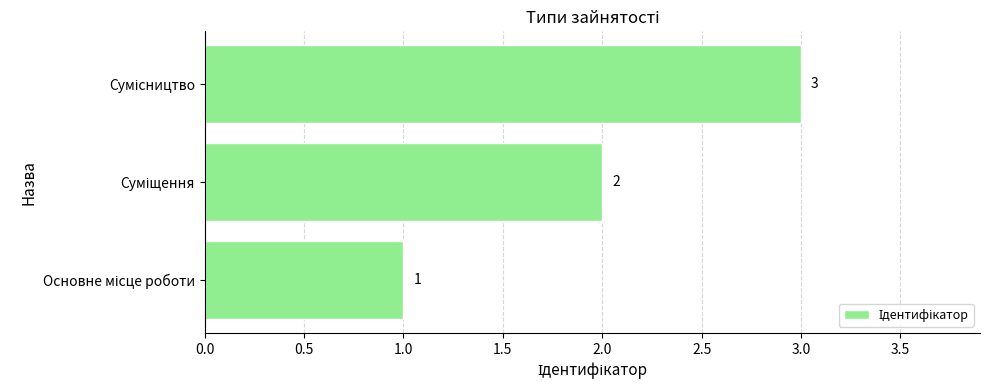

What is the greatest value displayed?

3